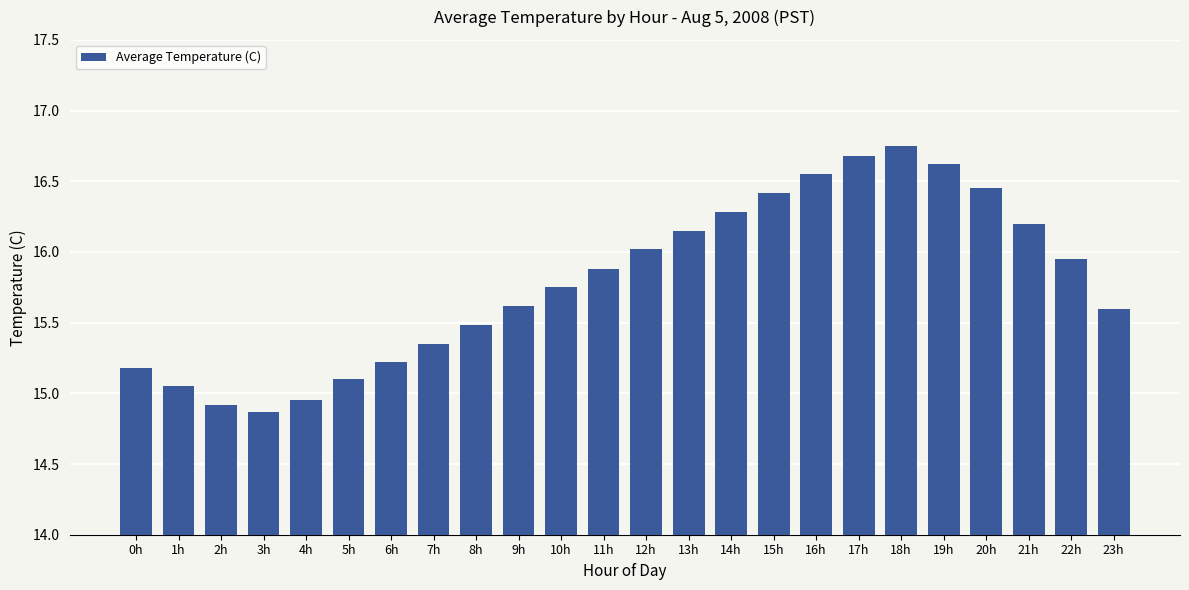

What is the sum of all values?

379.0